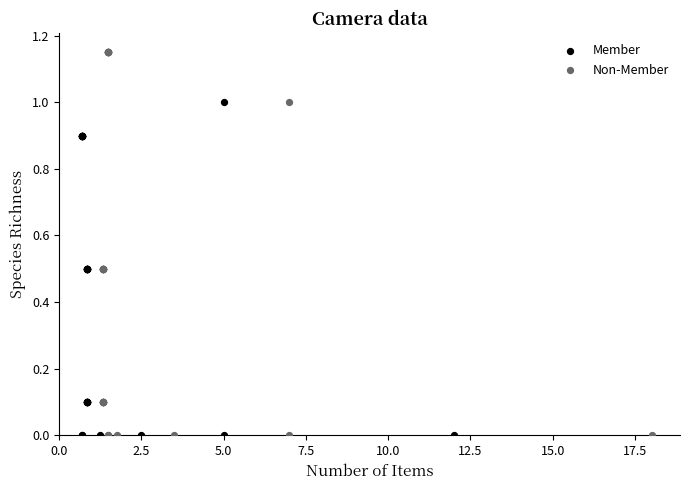

Which series contains the highest Y value?

Non-Member